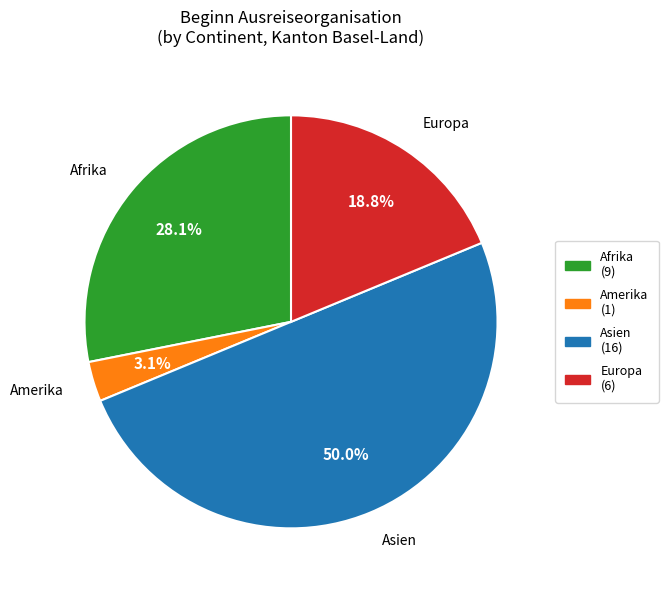

Is there any slice that represents more than half of the pie?

No